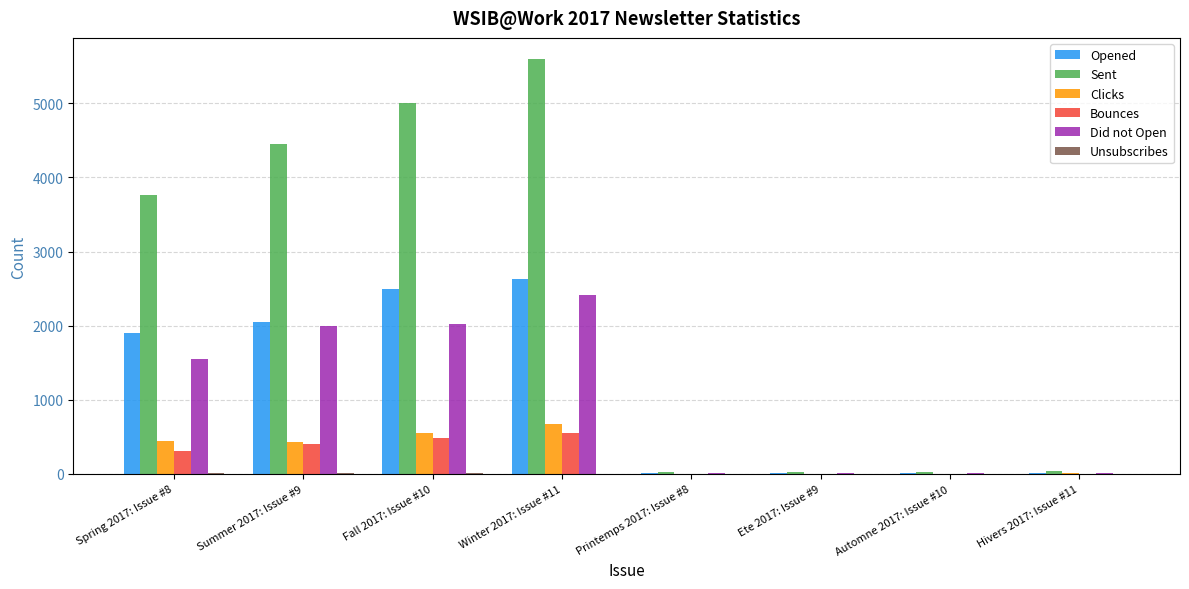

What is the sum of all Did not Open values?

8044